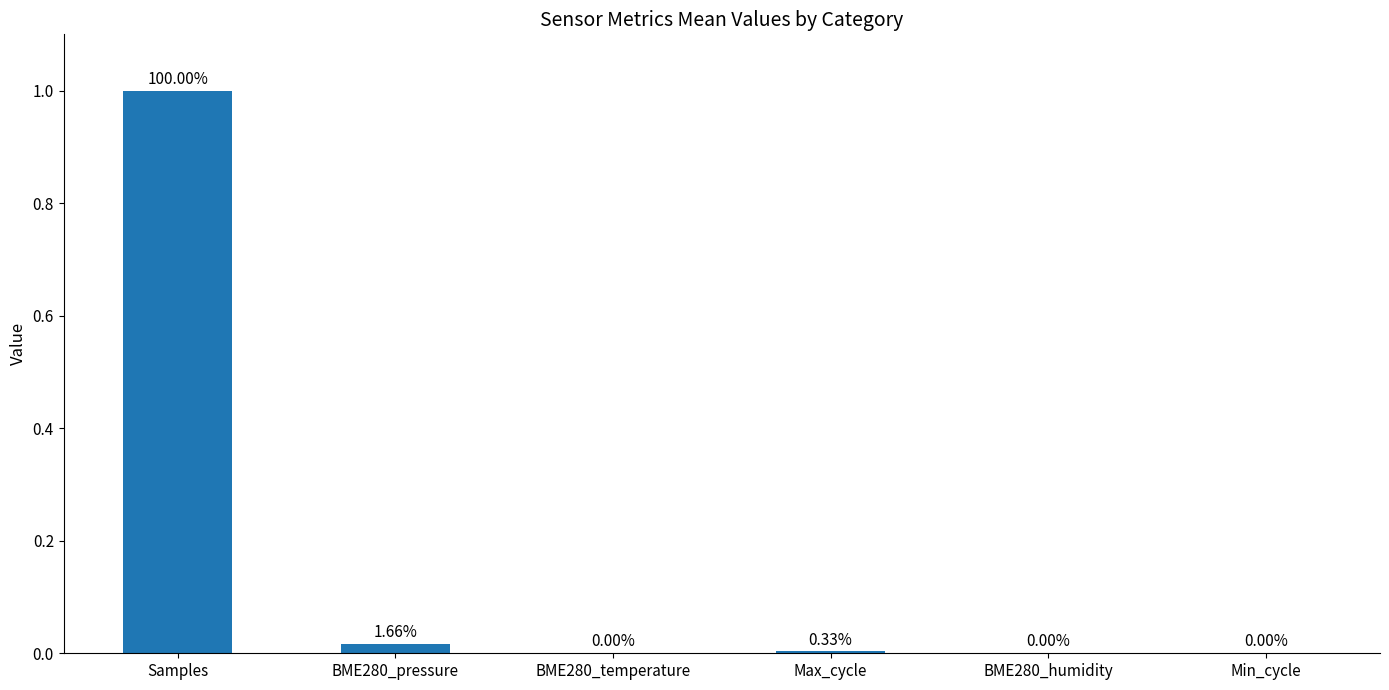

What is the sum of all values?

1.0